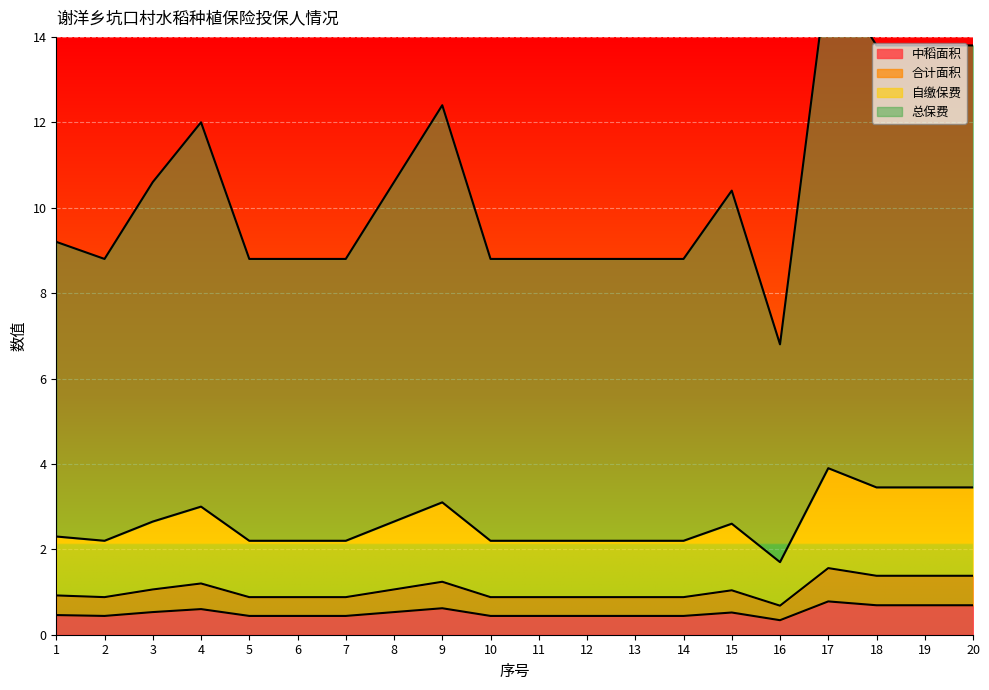

What is the minimum value shown in the chart?

0.3